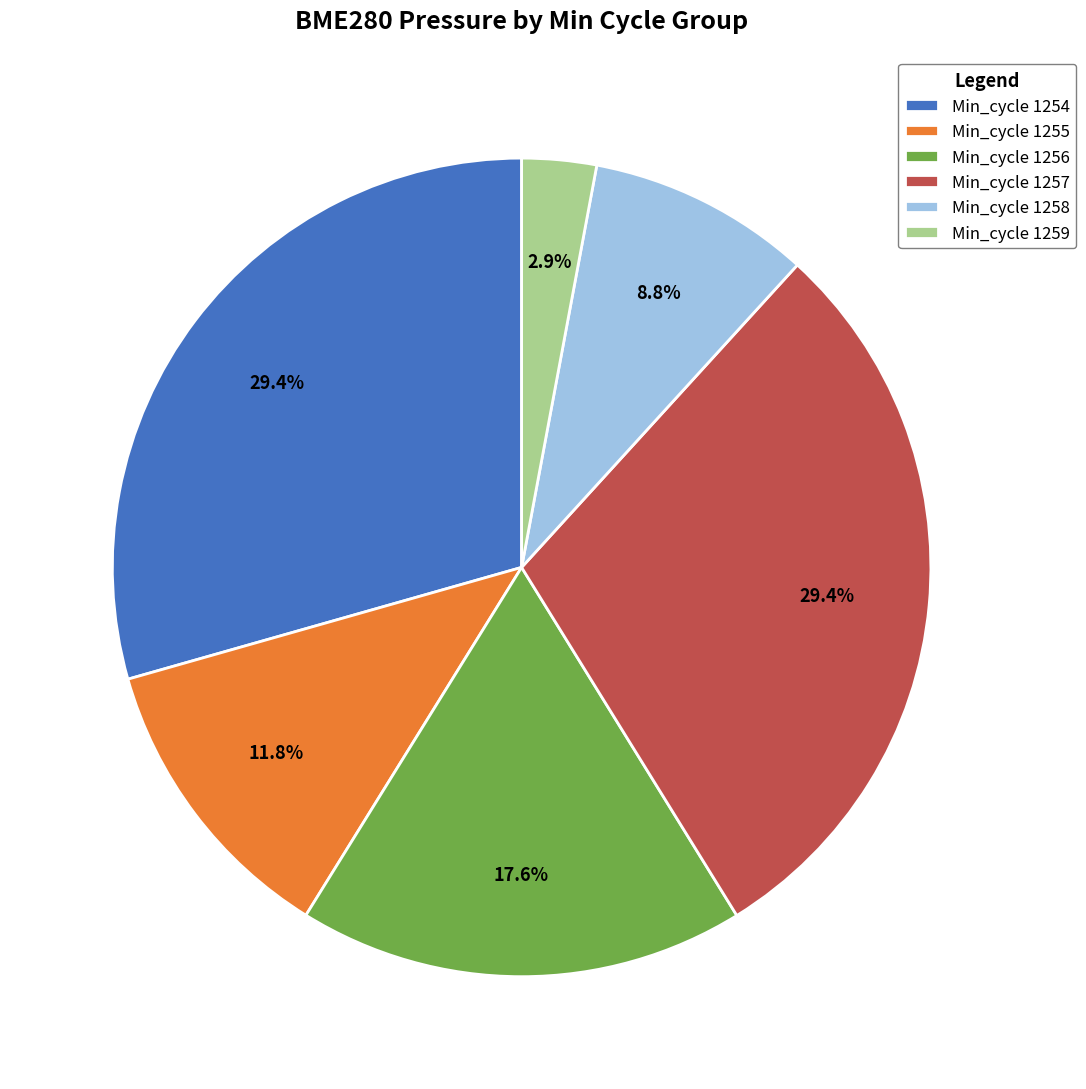

How many segments does this pie chart have?

6